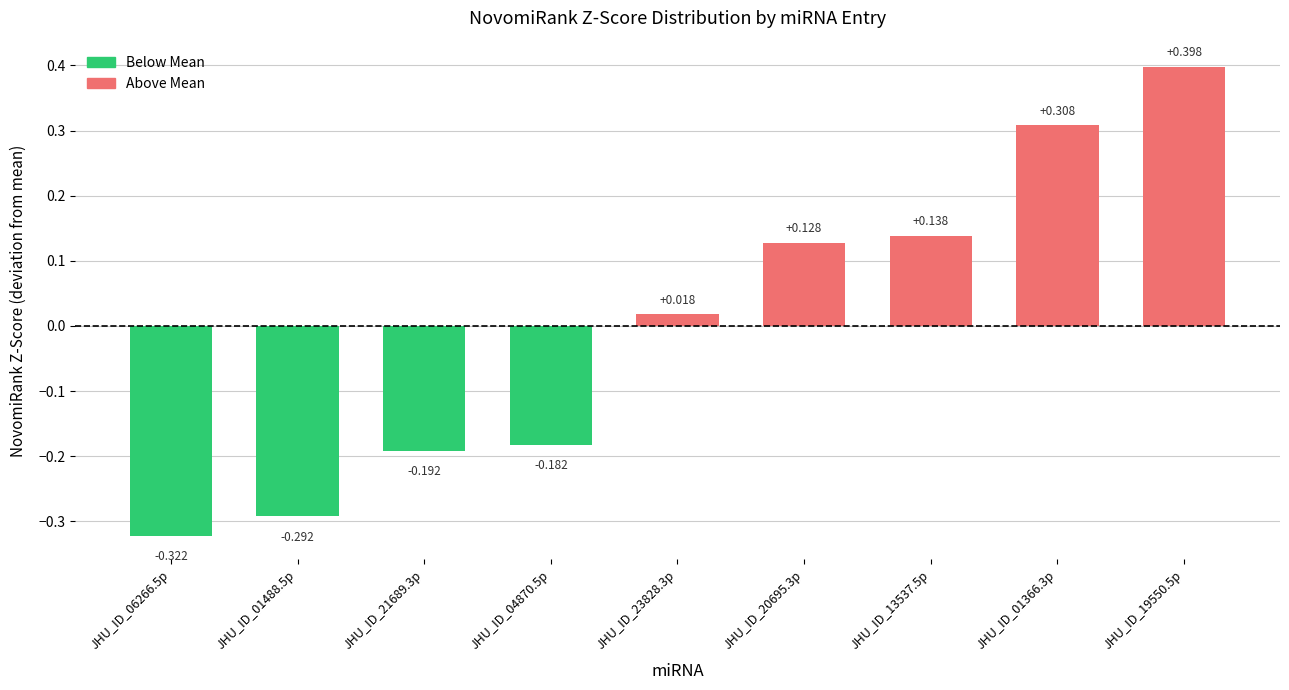

How many values are below 0?

4